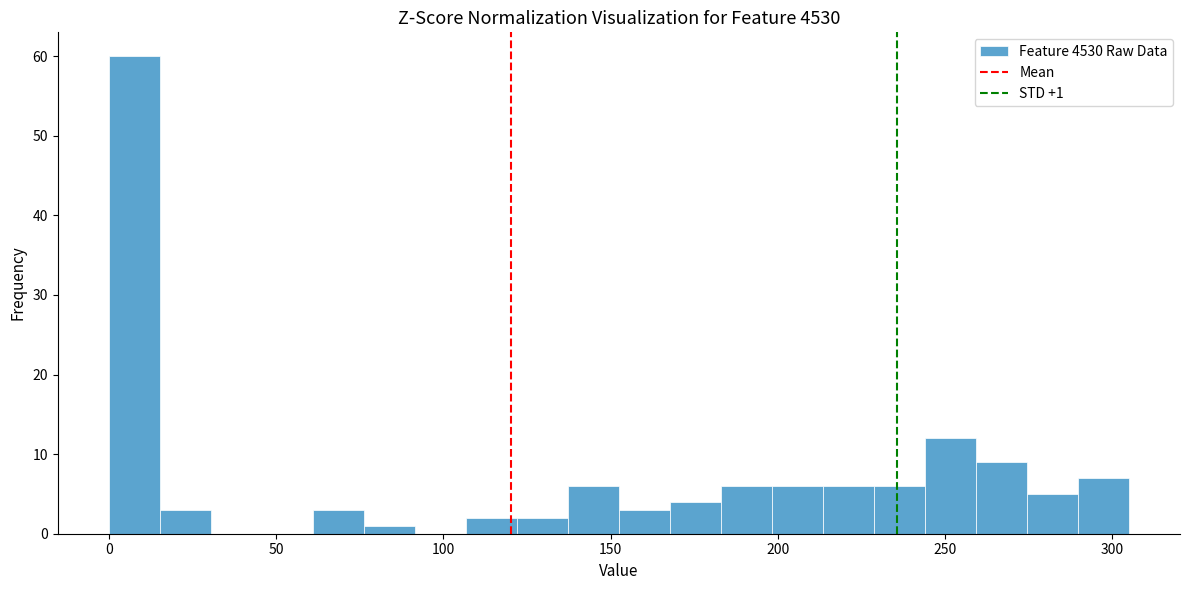

Read against the x-axis, roughly where is the centre of the tallest bar?

10